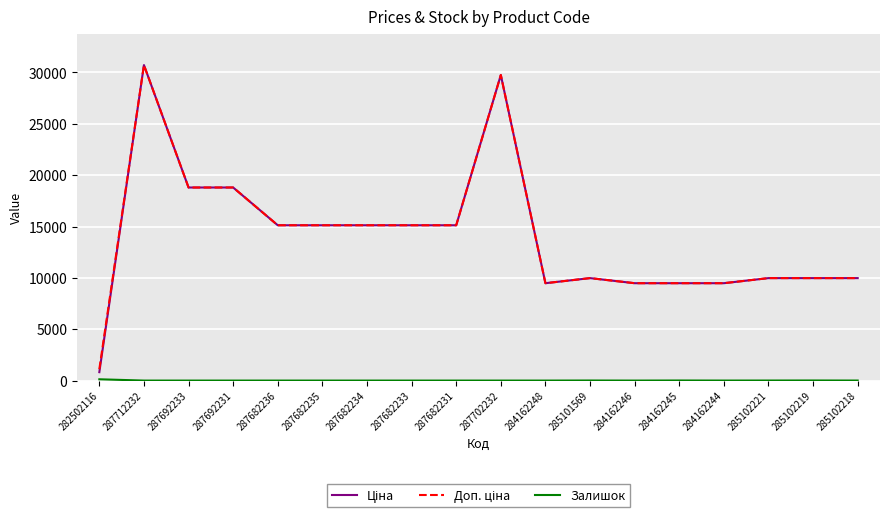

At which category does the chart reach its peak across all series?

287712232